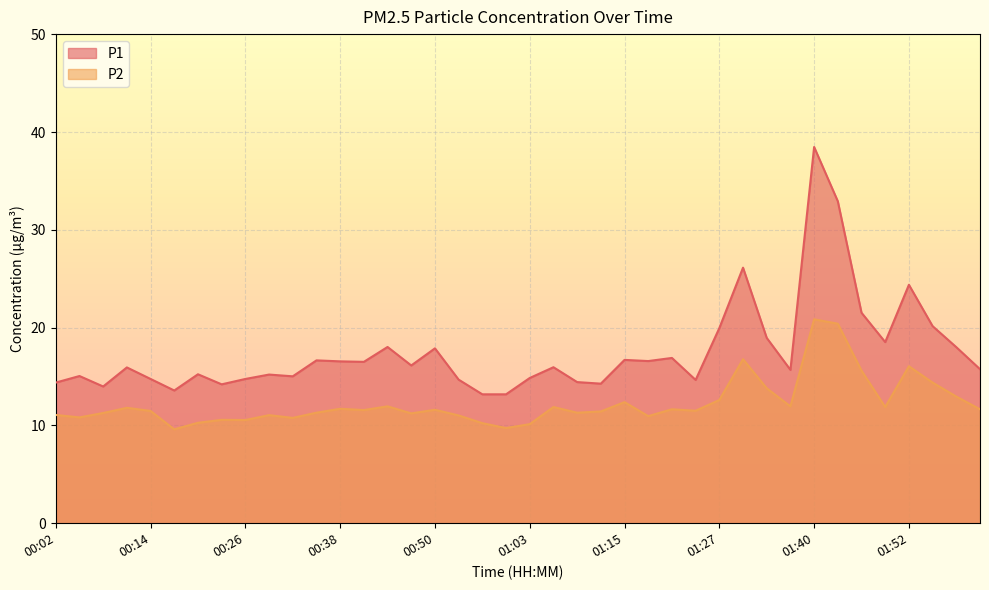

Reading left to right, what are all the values shown in this chart?

P1: 14.4	15.1	14.0	15.9	14.8	13.6	15.2	14.2	14.8	15.2	15.0	16.6	16.6	16.5	18.0	16.1	17.9	14.7	13.2	13.2	14.8	15.9	14.4	14.3	16.7	16.6	16.9	14.7	19.9	26.1	18.9	15.7	38.5	32.9	21.5	18.5	24.4	20.1	18.0	15.8
P2: 11.1	10.8	11.3	11.8	11.5	9.6	10.3	10.6	10.6	11.1	10.8	11.3	11.7	11.6	11.9	11.2	11.6	11.0	10.2	9.7	10.1	11.9	11.3	11.4	12.4	10.9	11.7	11.5	12.6	16.8	13.8	11.9	20.9	20.4	15.6	11.9	16.1	14.4	12.9	11.7